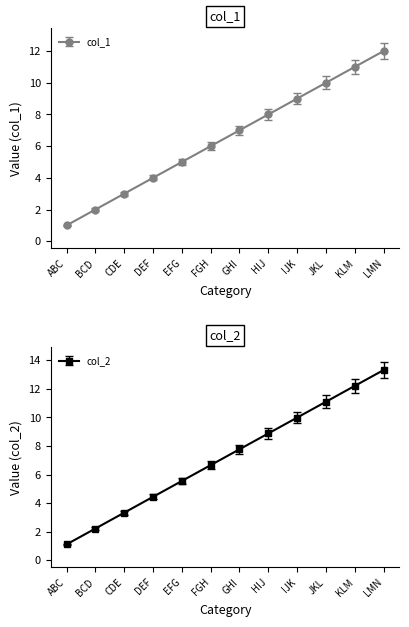

What is the label of the 8th point from the left?

HIJ